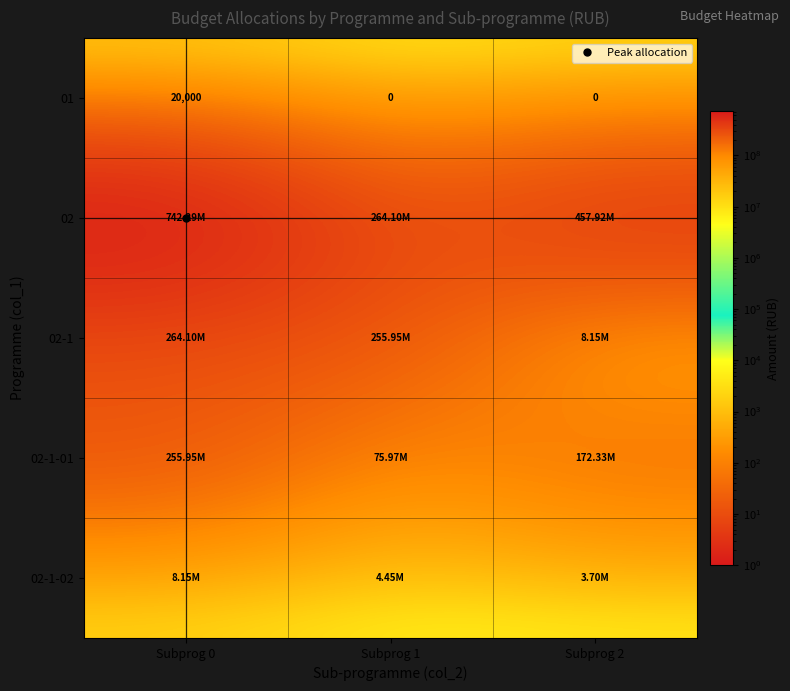

What is the maximum value for 02-1-01?

255951761.9